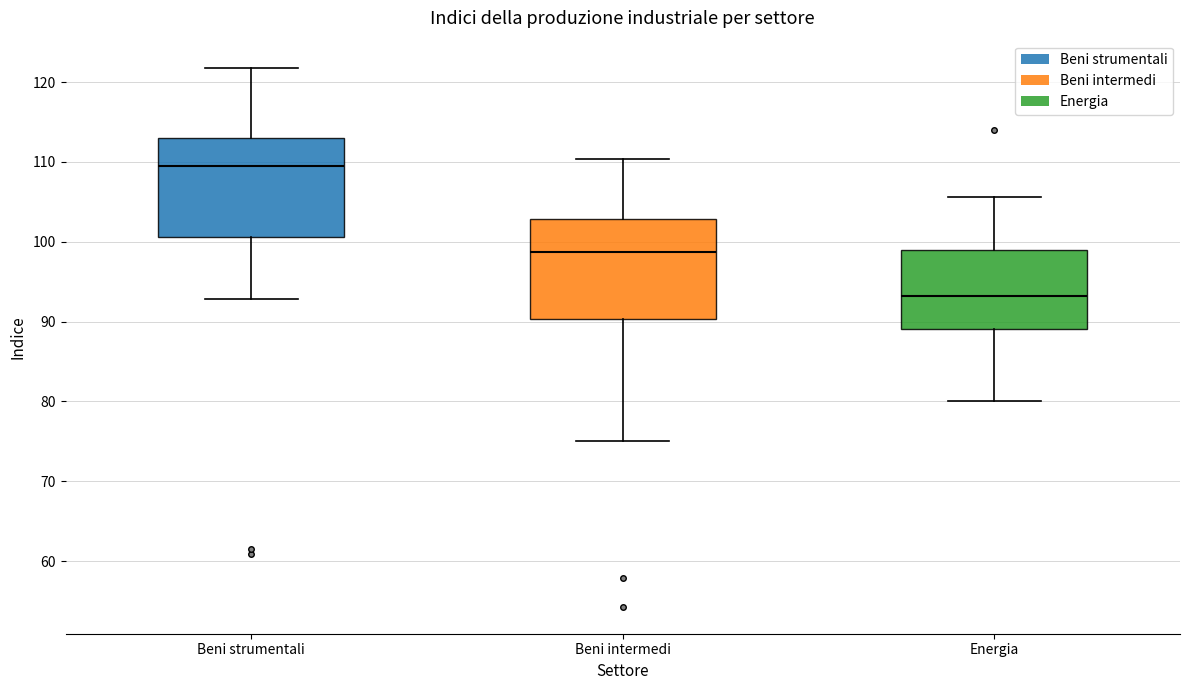

Reading left to right, transcribe this box plot: for each box, give where its median line is, the range the box spans, and where its two whiskers end, as read against the y-axis. The values are not printed on the chart, so give them approximately, as read against the axis.

Beni strumentali: median 109, box 101 to 113, whiskers 93 to 122
Beni intermedi: median 99, box 90 to 103, whiskers 75 to 110
Energia: median 93, box 89 to 99, whiskers 80 to 106